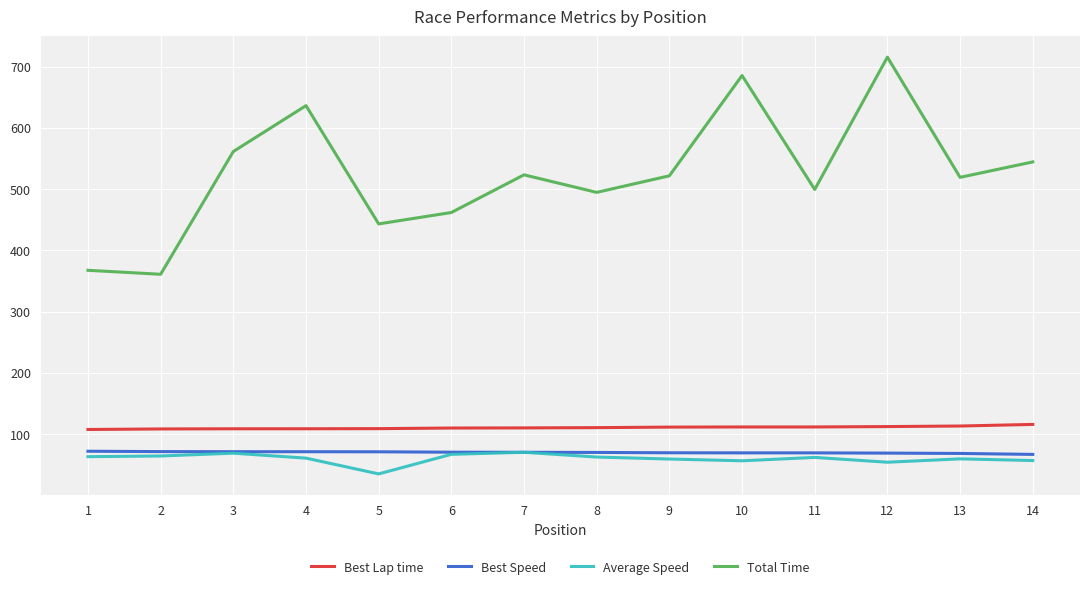

The value of Best Lap time at 13 is 67.2. True or false?

False